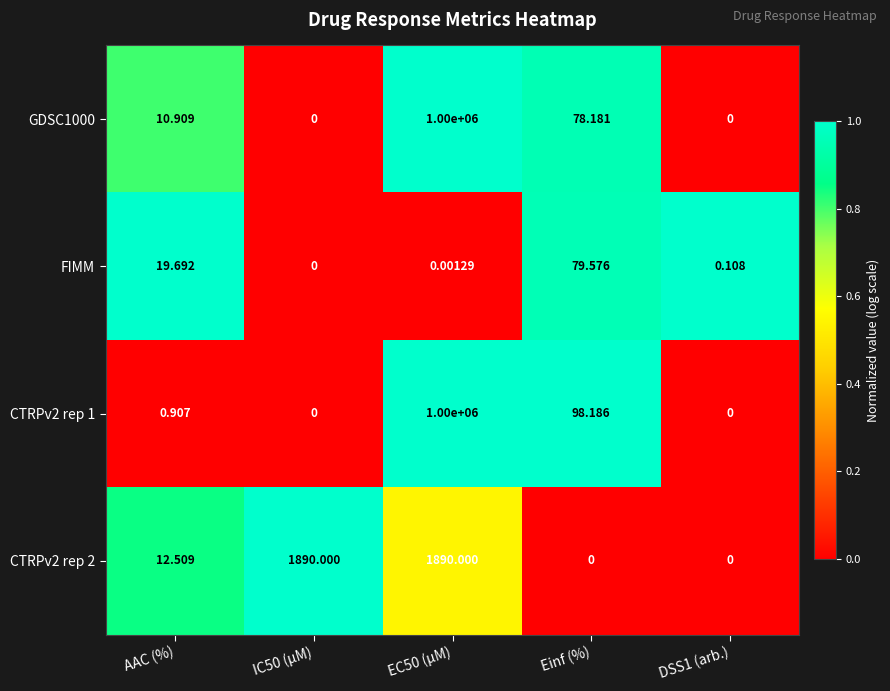

Is the value of GDSC1000 at EC50 (µM) greater than the value of FIMM at AAC (%)?

Yes